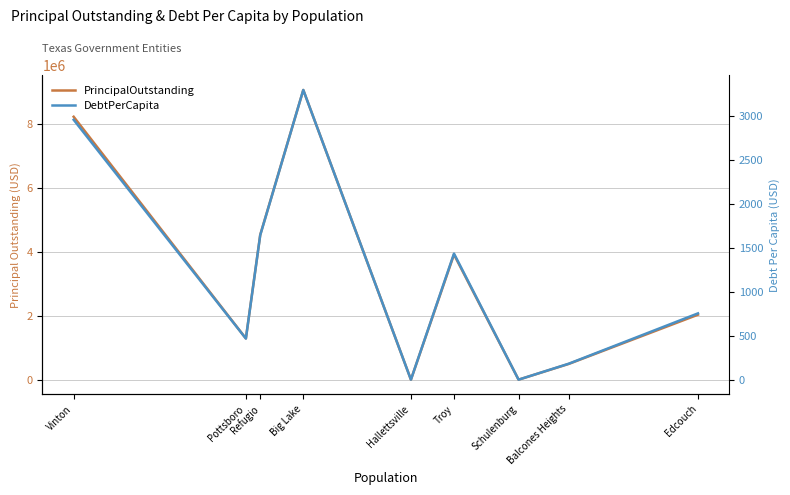

The value of PrincipalOutstanding at Refugio is 4533000.0. True or false?

True